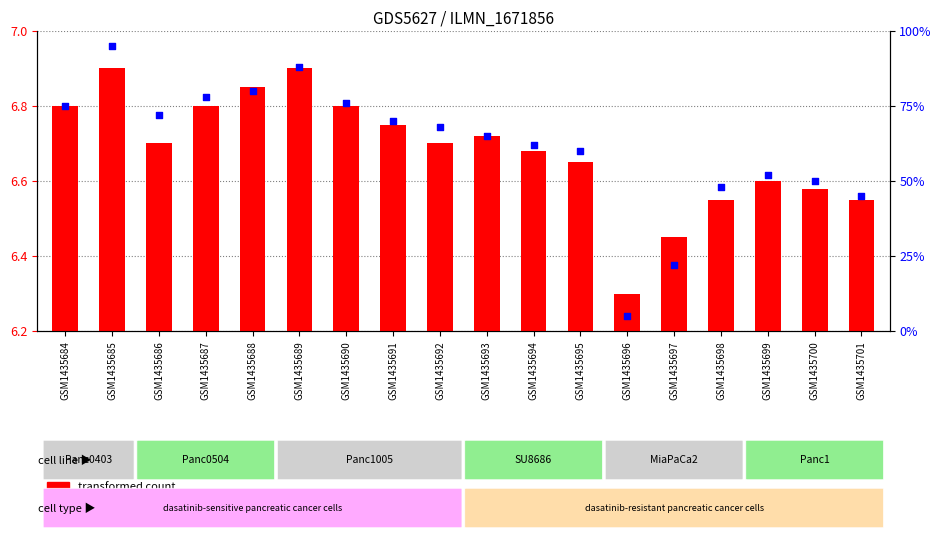

Which series has the largest total across all categories?

percentile rank within the sample